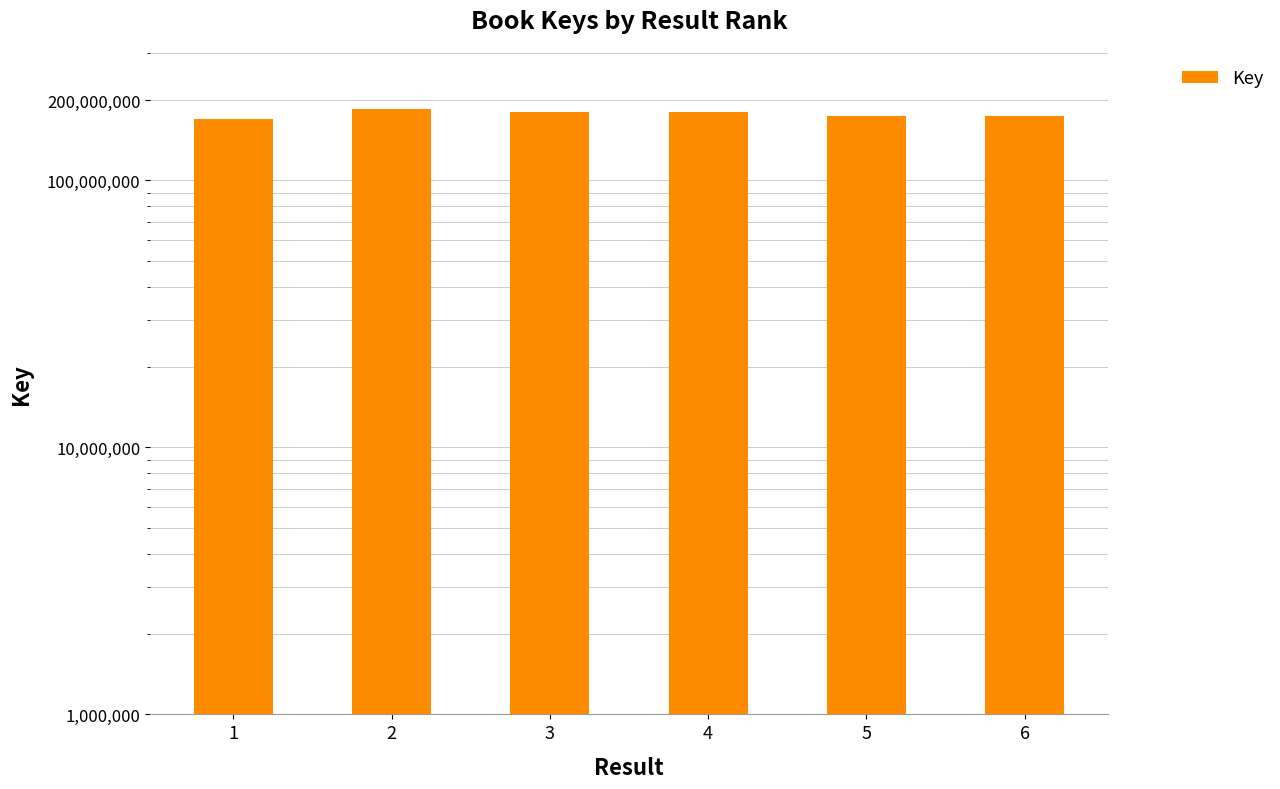

What is the value of the 1st bar from the left?

169899030